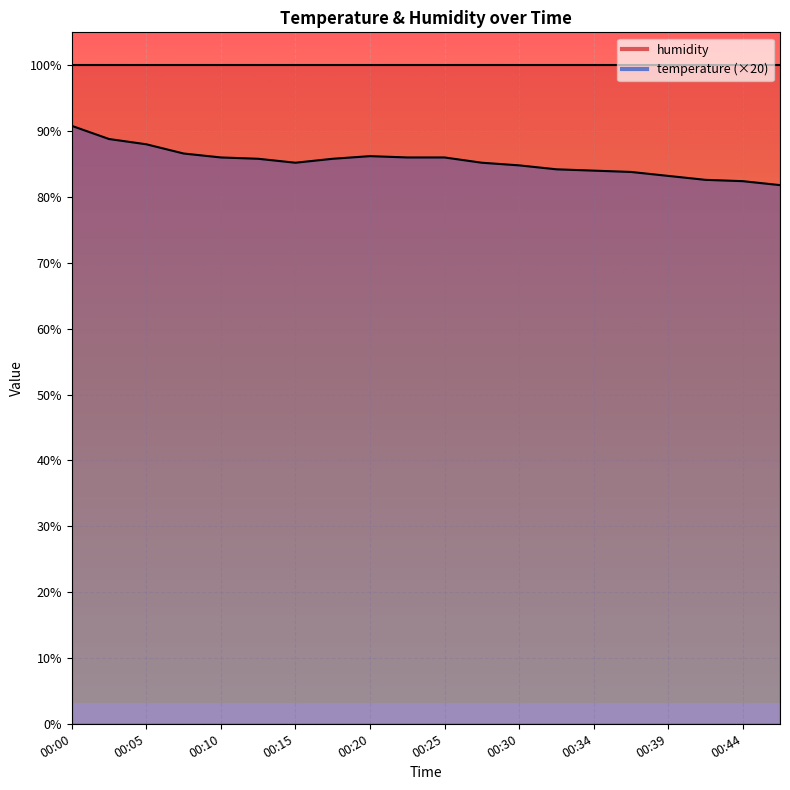

Between 00:03 and 00:39, which is larger?

00:03